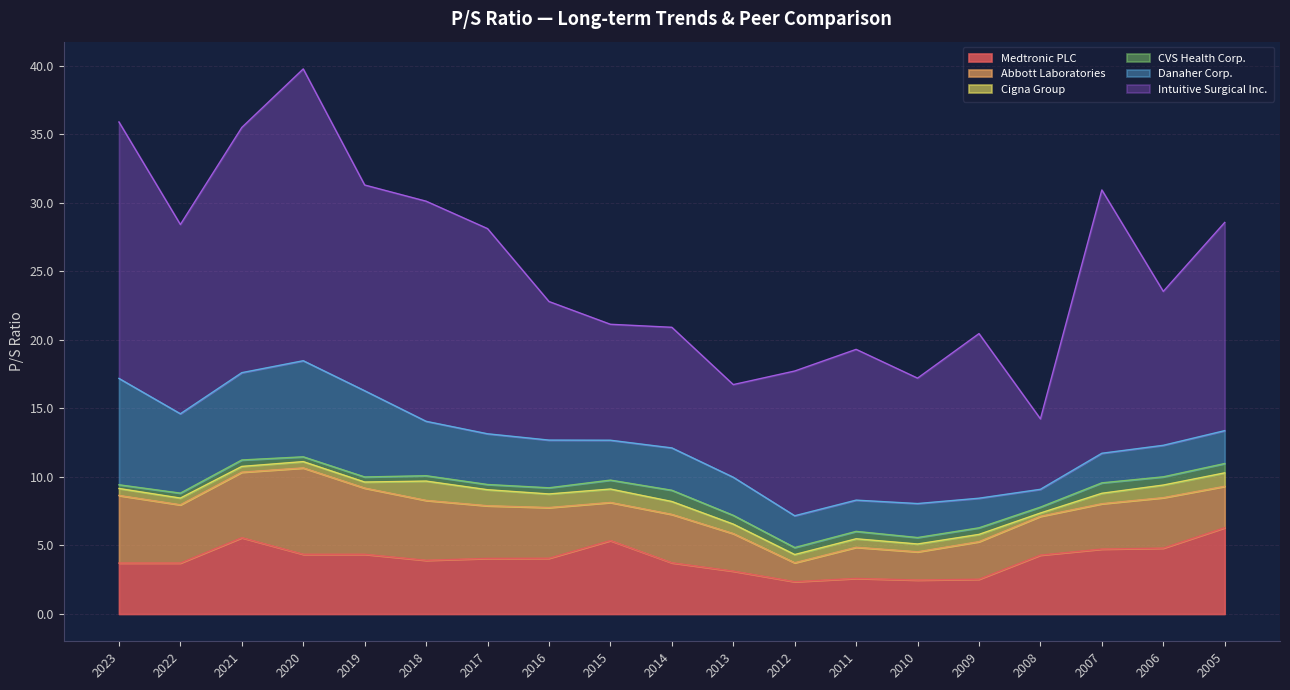

Which series has the widest spread of values?

Intuitive Surgical Inc.